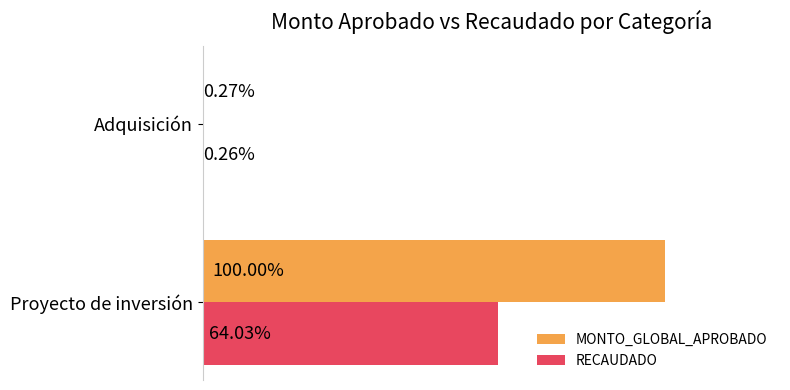

Rank the series by their average value, from lowest to highest.

RECAUDADO, MONTO_GLOBAL_APROBADO